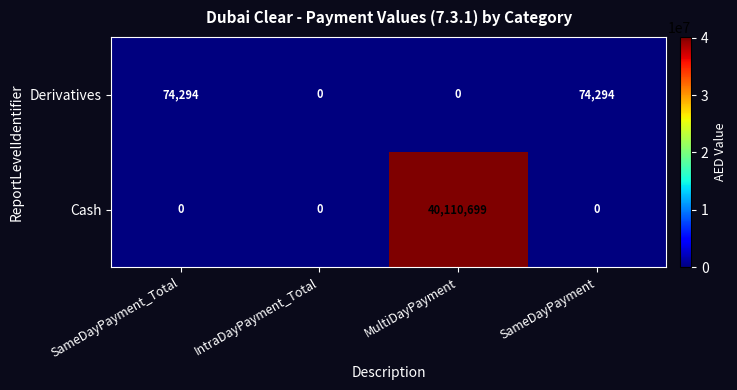

How many distinct data groups are displayed?

2